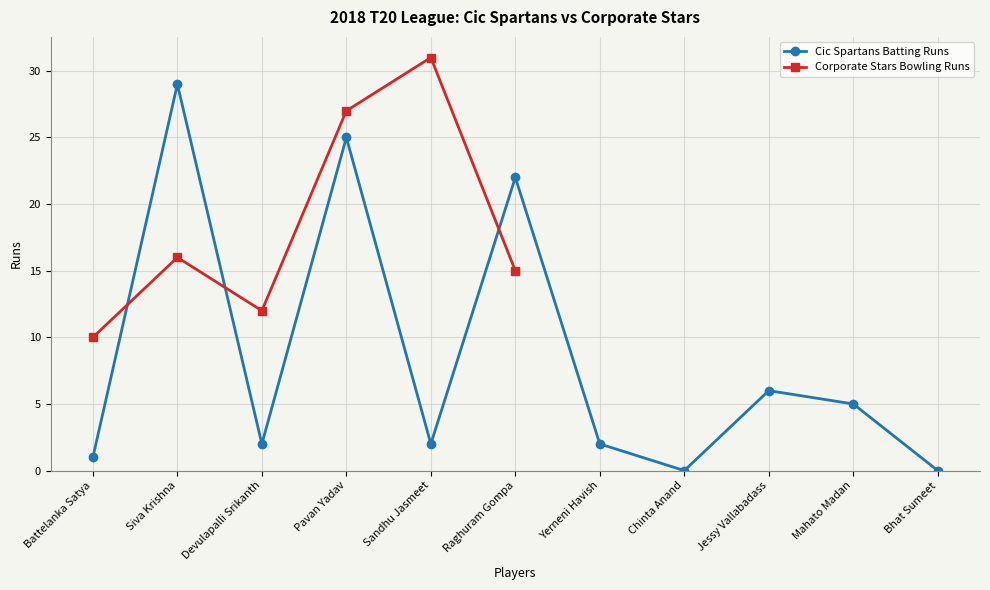

Where is the first local minimum for Cic Spartans Batting Runs?

Devulapalli Srikanth